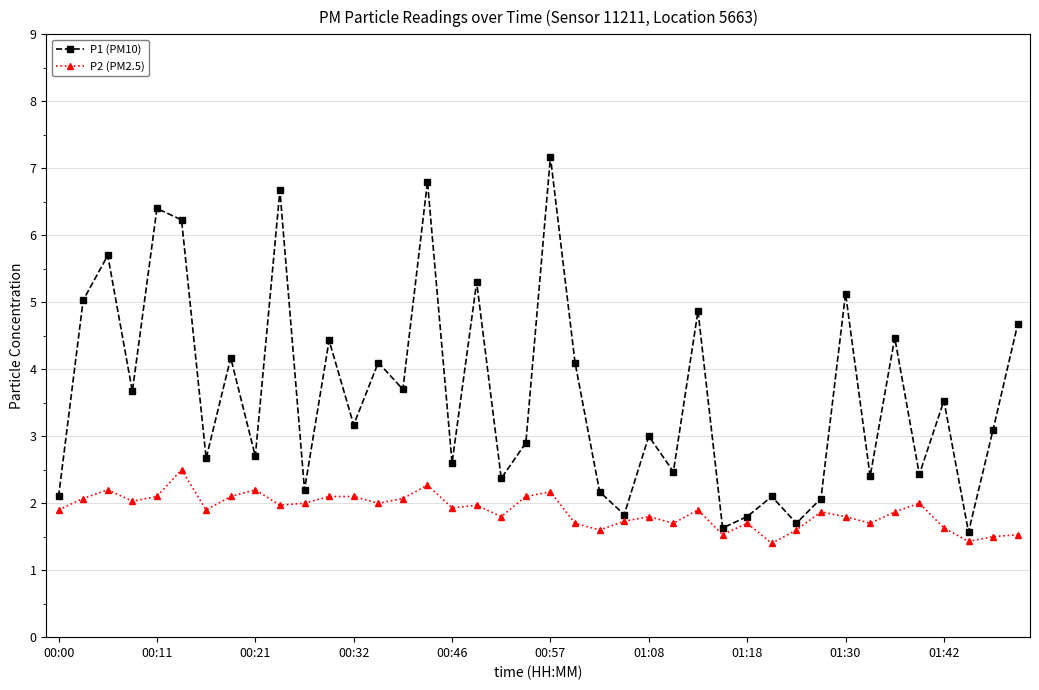

How many interior local valleys does the P1 (PM10) series have?

15